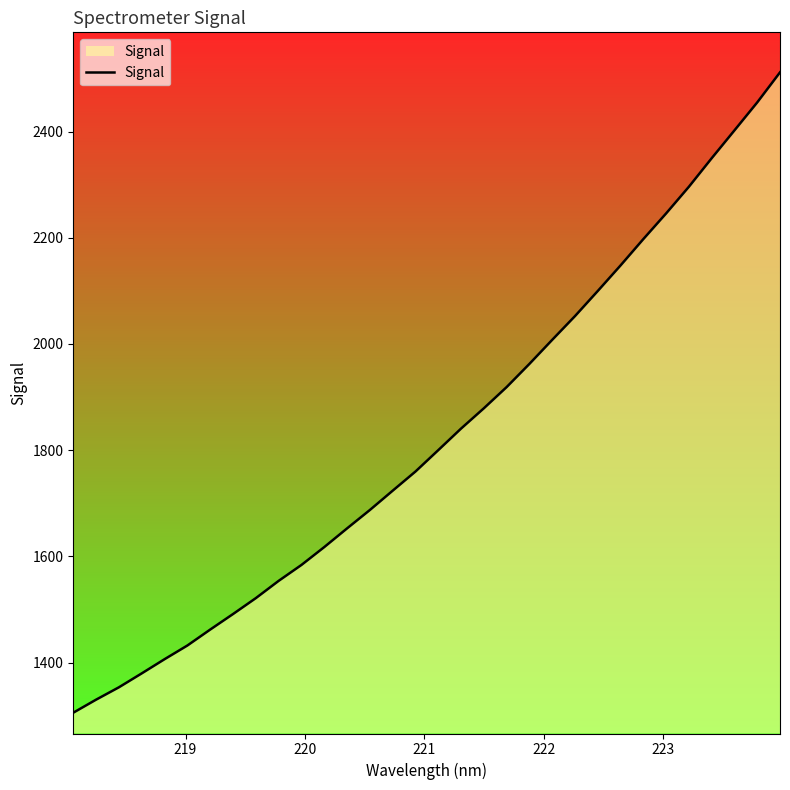

What is the difference between the maximum and minimum values?

1205.9